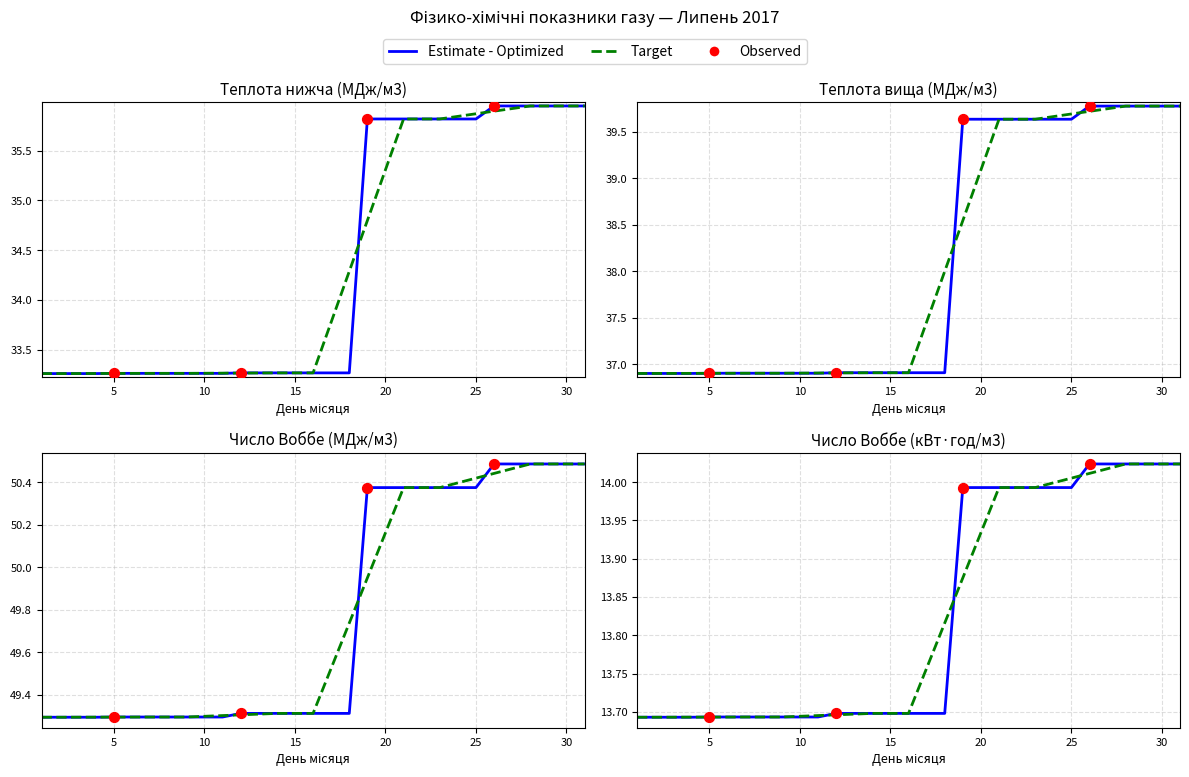

Is the value of Теплота згоряння нижча, ккал/м3 at 15 greater than the value of Теплота згоряння нижча, МДж/м3 at 7?

No